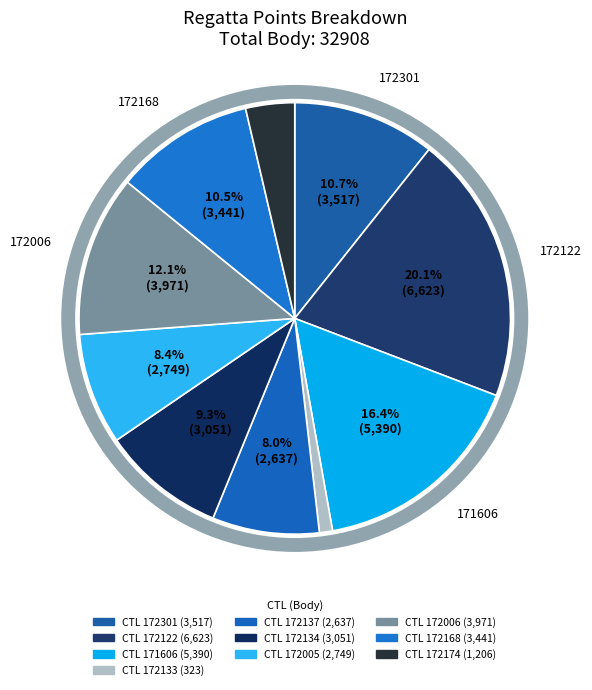

Which category has the smallest portion of the pie?

172133